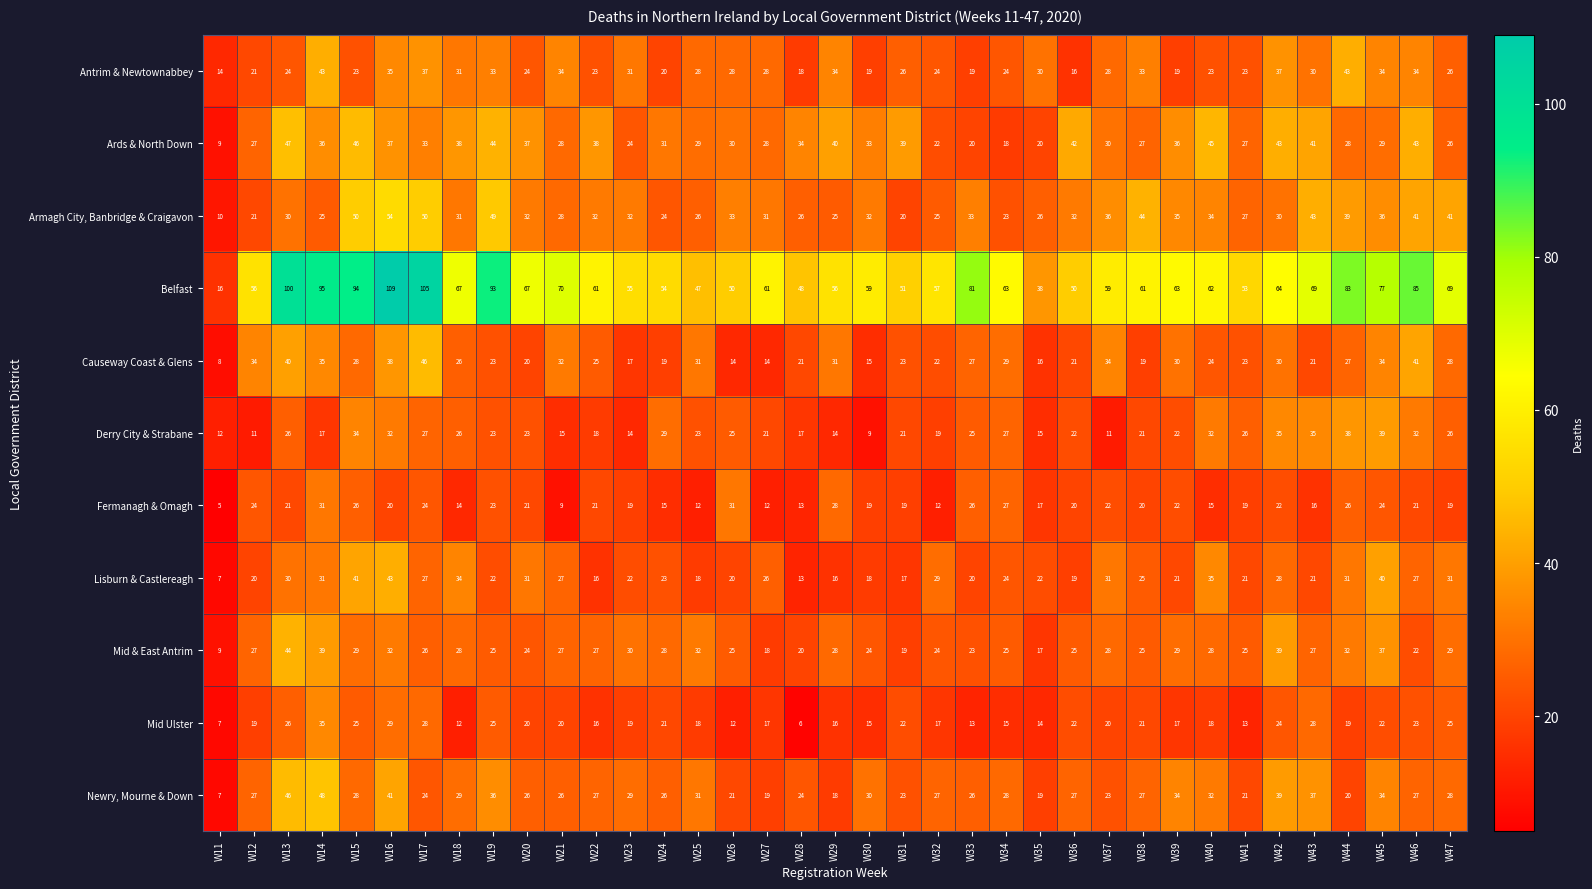

At which label does Armagh City, Banbridge & Craigavon first exceed 32?

W15